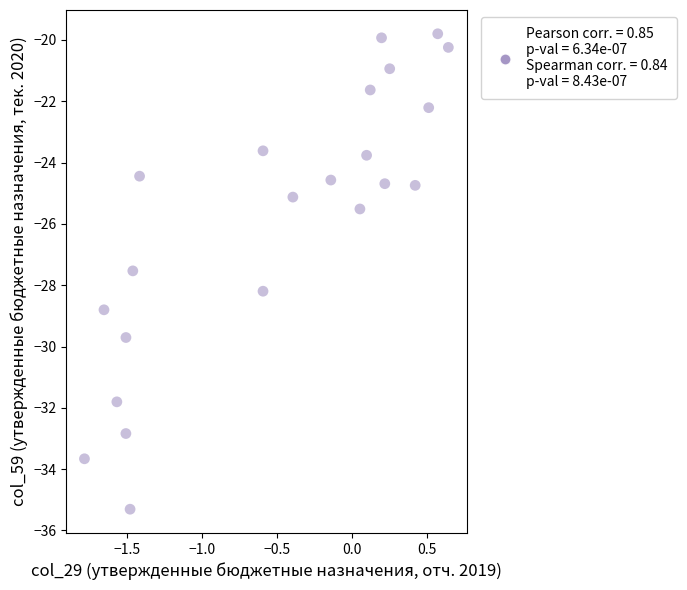

What is the range of X values (max minus min)?

2.4